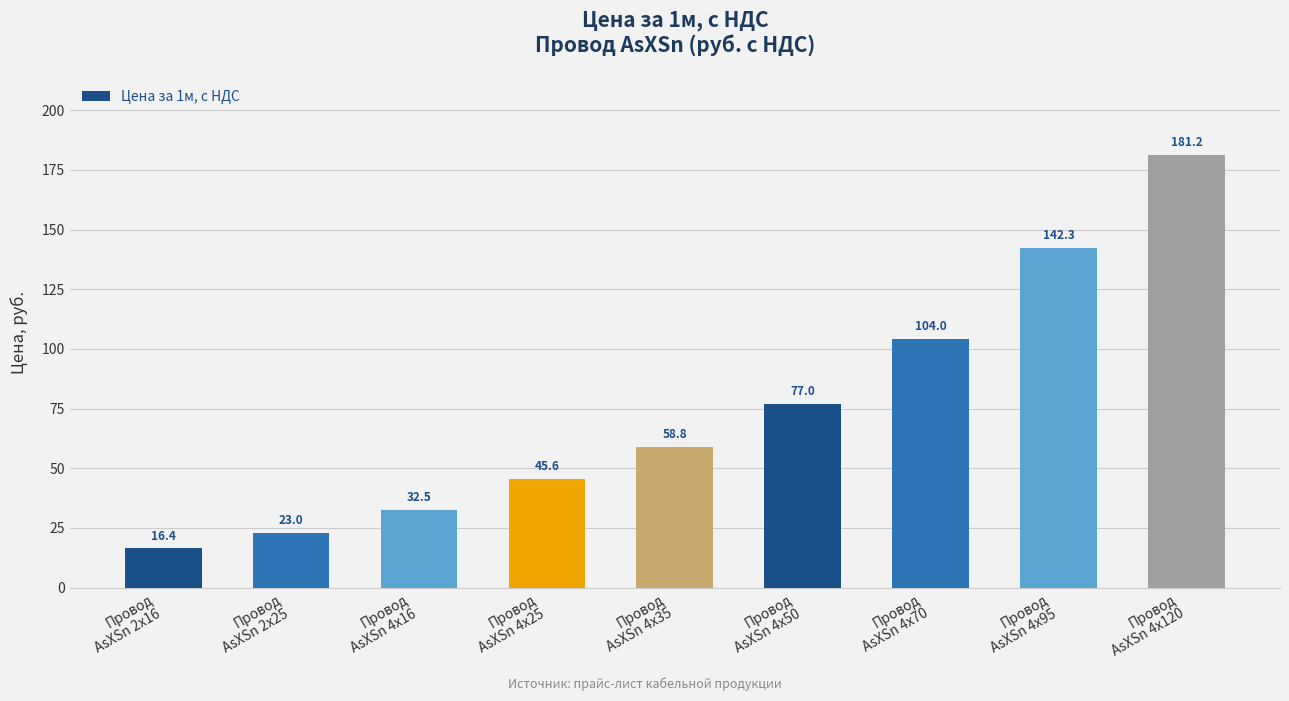

The value at Провод
AsXSn 4х50 is 101.5. True or false?

False